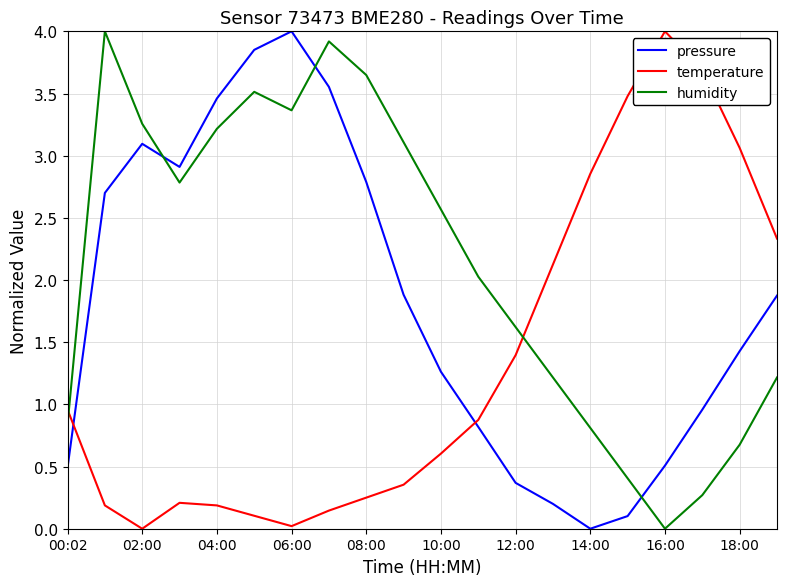

True or false: pressure and temperature cross at least once.

True